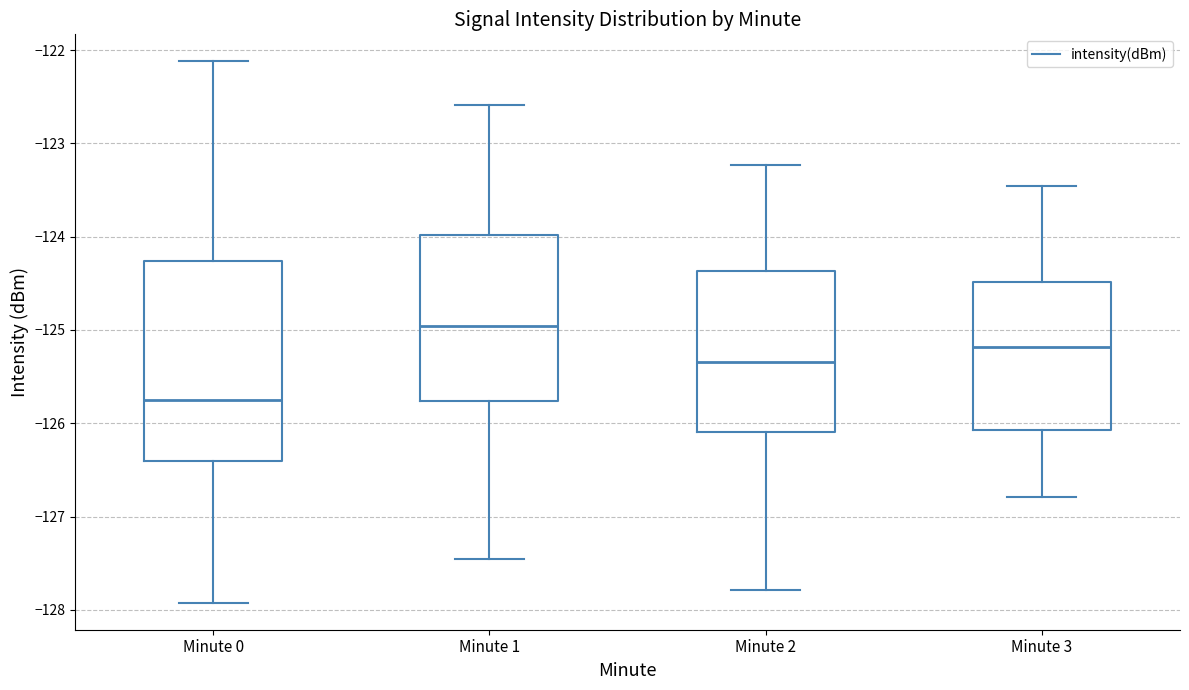

Which box's median line is the lowest?

Minute 0